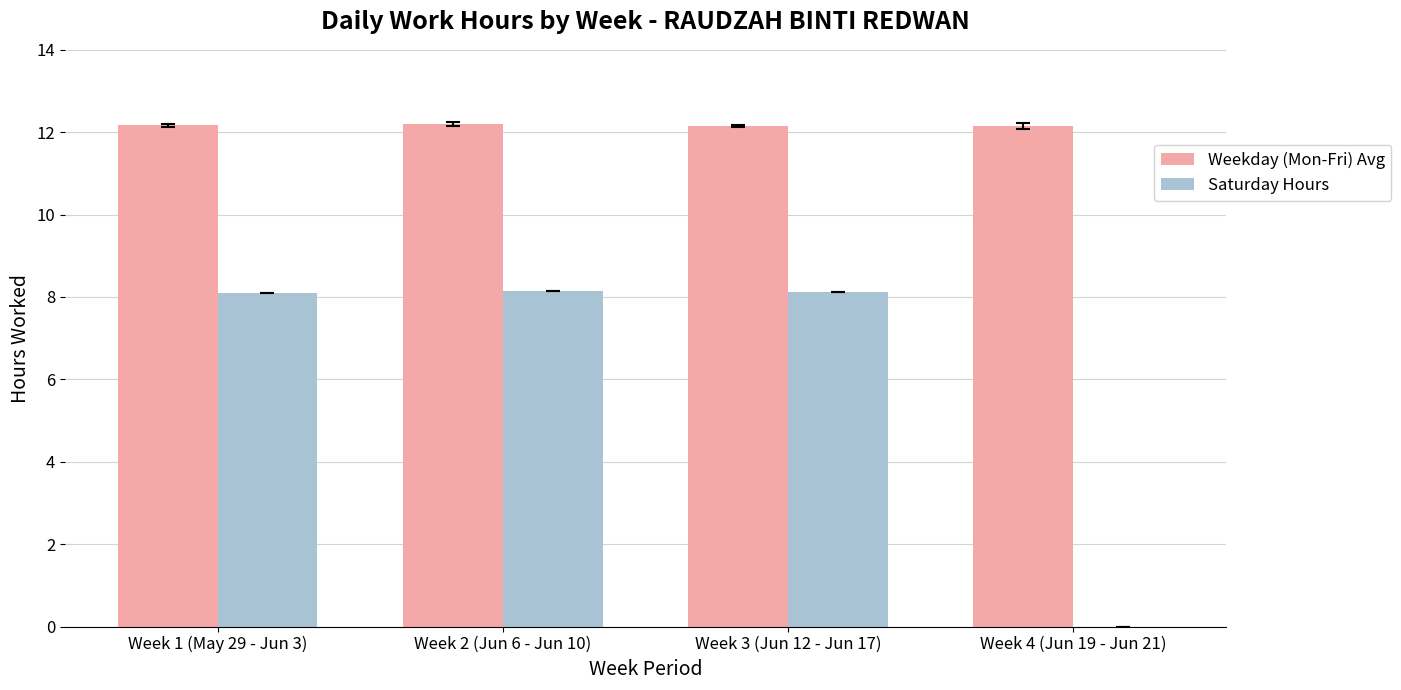

What are all the series names shown in the legend?

Weekday (Mon-Fri) Avg, Saturday Hours